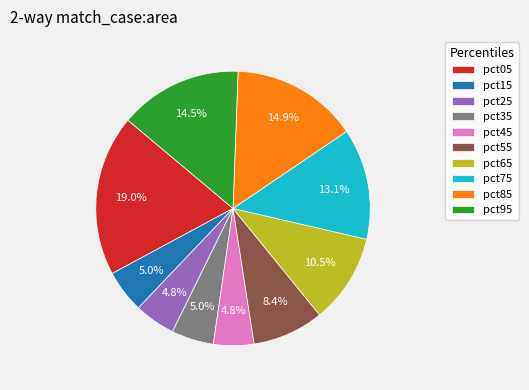

To the nearest percent, what is the combined percentage of pct85 and pct55?

23%